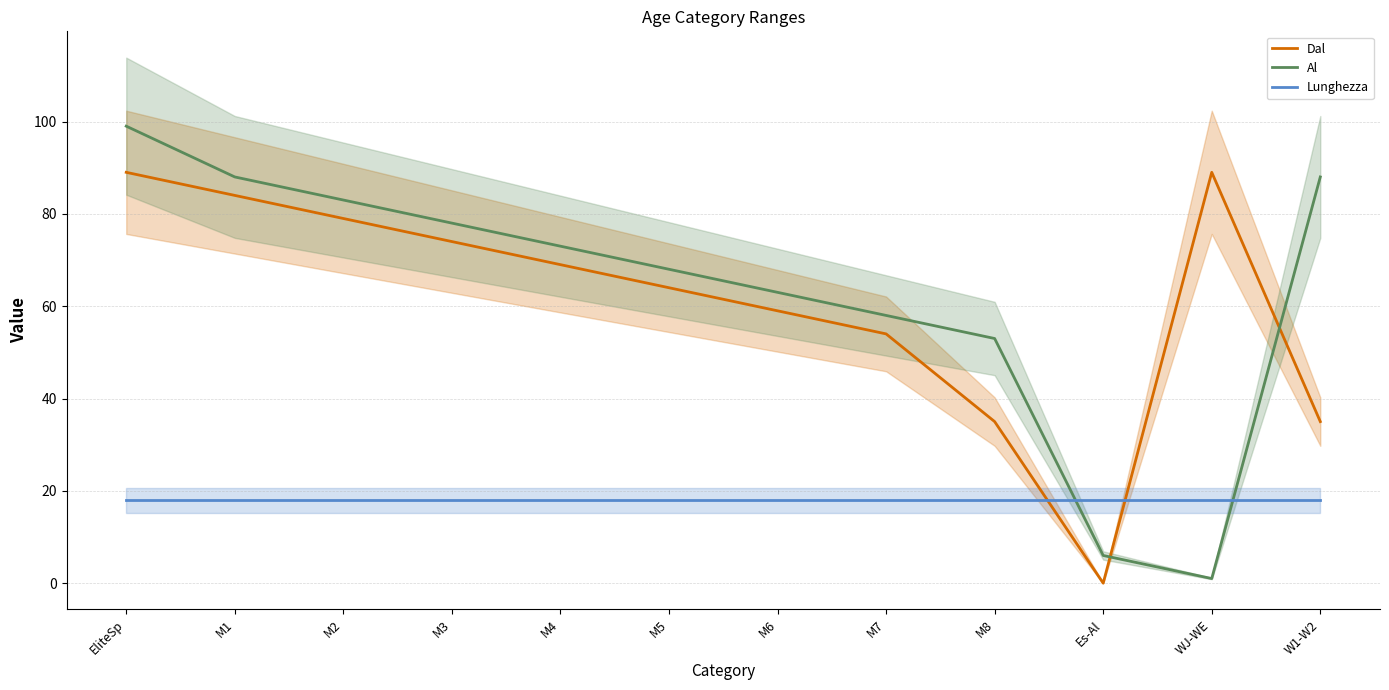

How many data points does each series have?

12